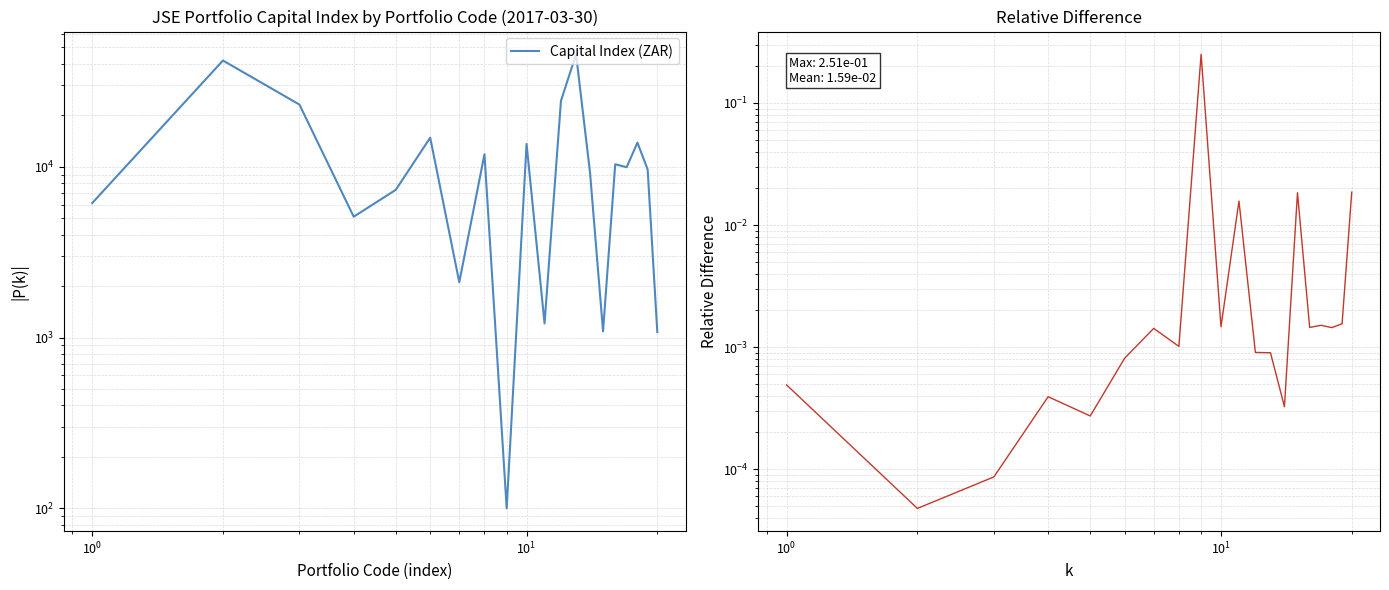

What is the minimum value for Capital Index (ZAR)?

99.8